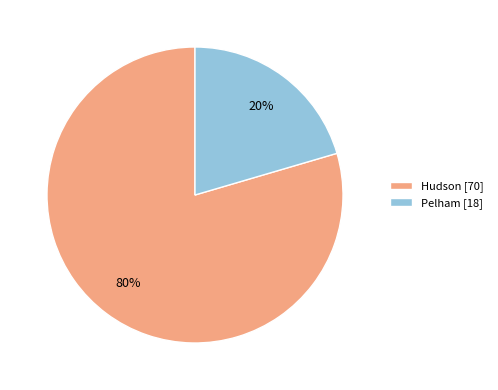

Is the sum of Hudson [70] and Pelham [18] greater than half?

Yes